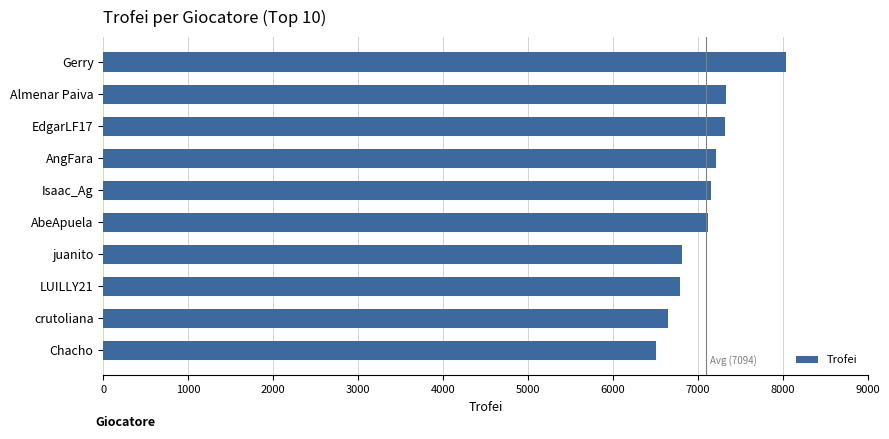

Which has a higher value, crutoliana or AngFara?

AngFara